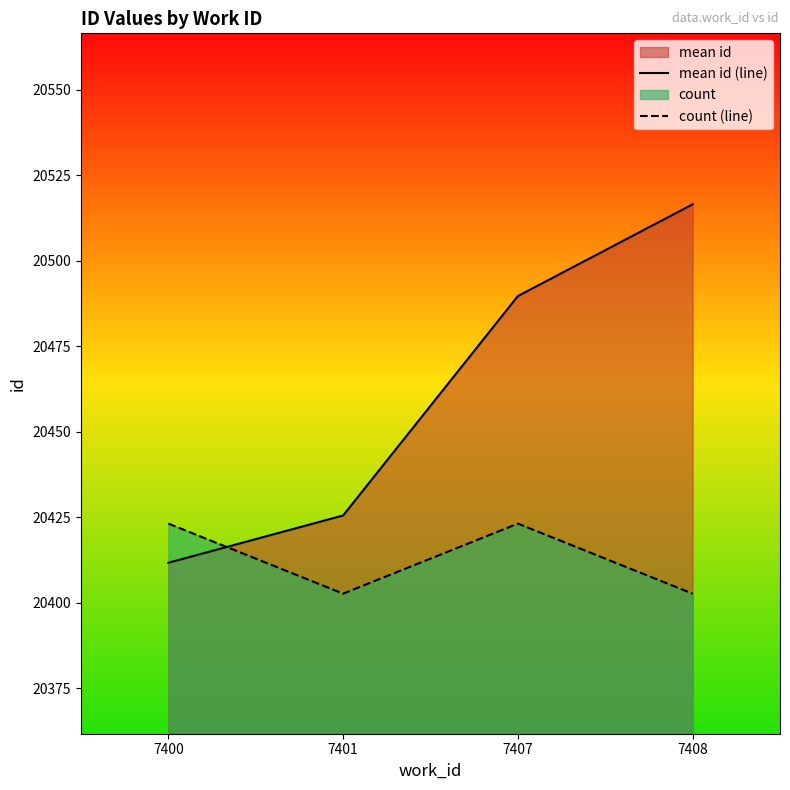

What is the difference between the maximum and second lowest values in the count (line) series?

20.5